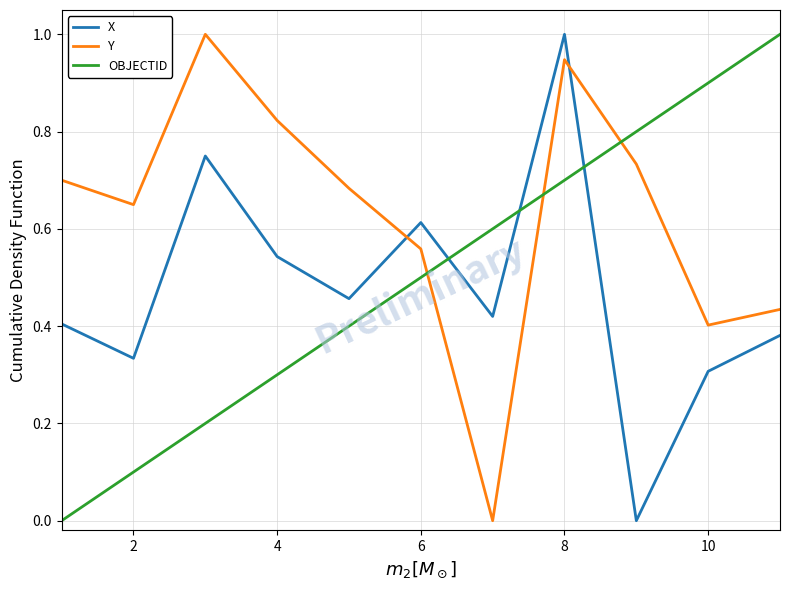

What is the sum of all X values?

5.2